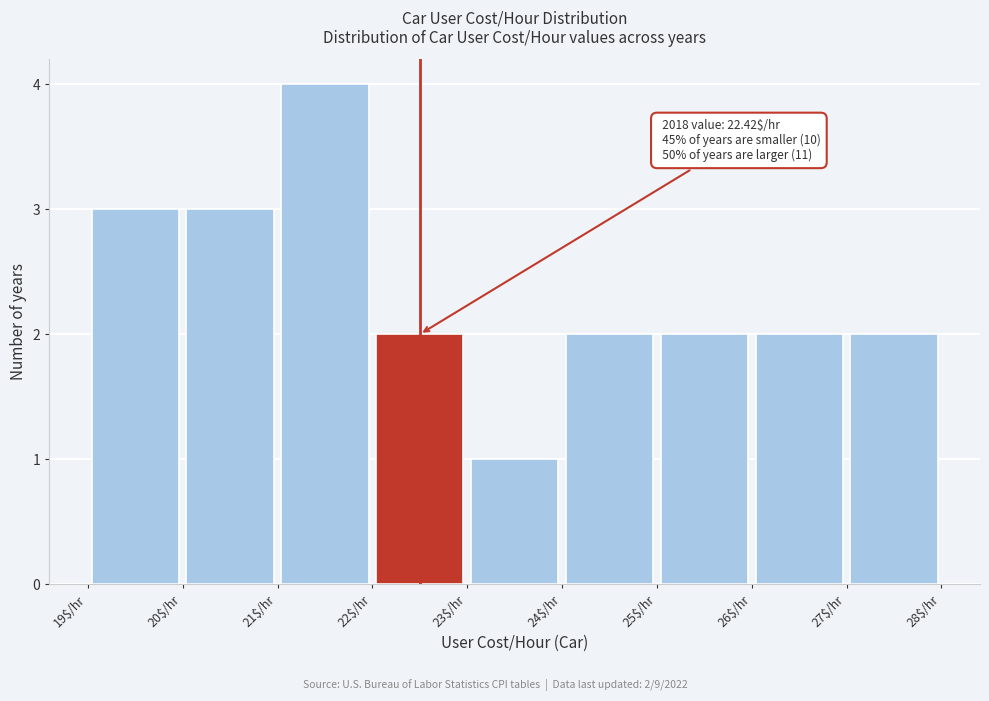

Which range on the x-axis has the tallest bar?

21 to 22